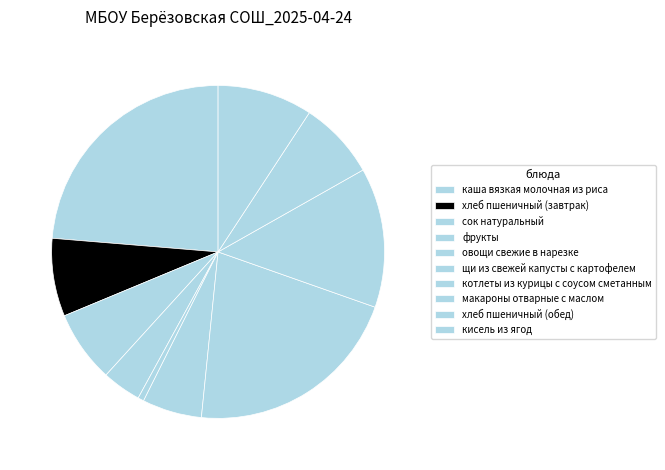

Count the number of slices in the pie.

10